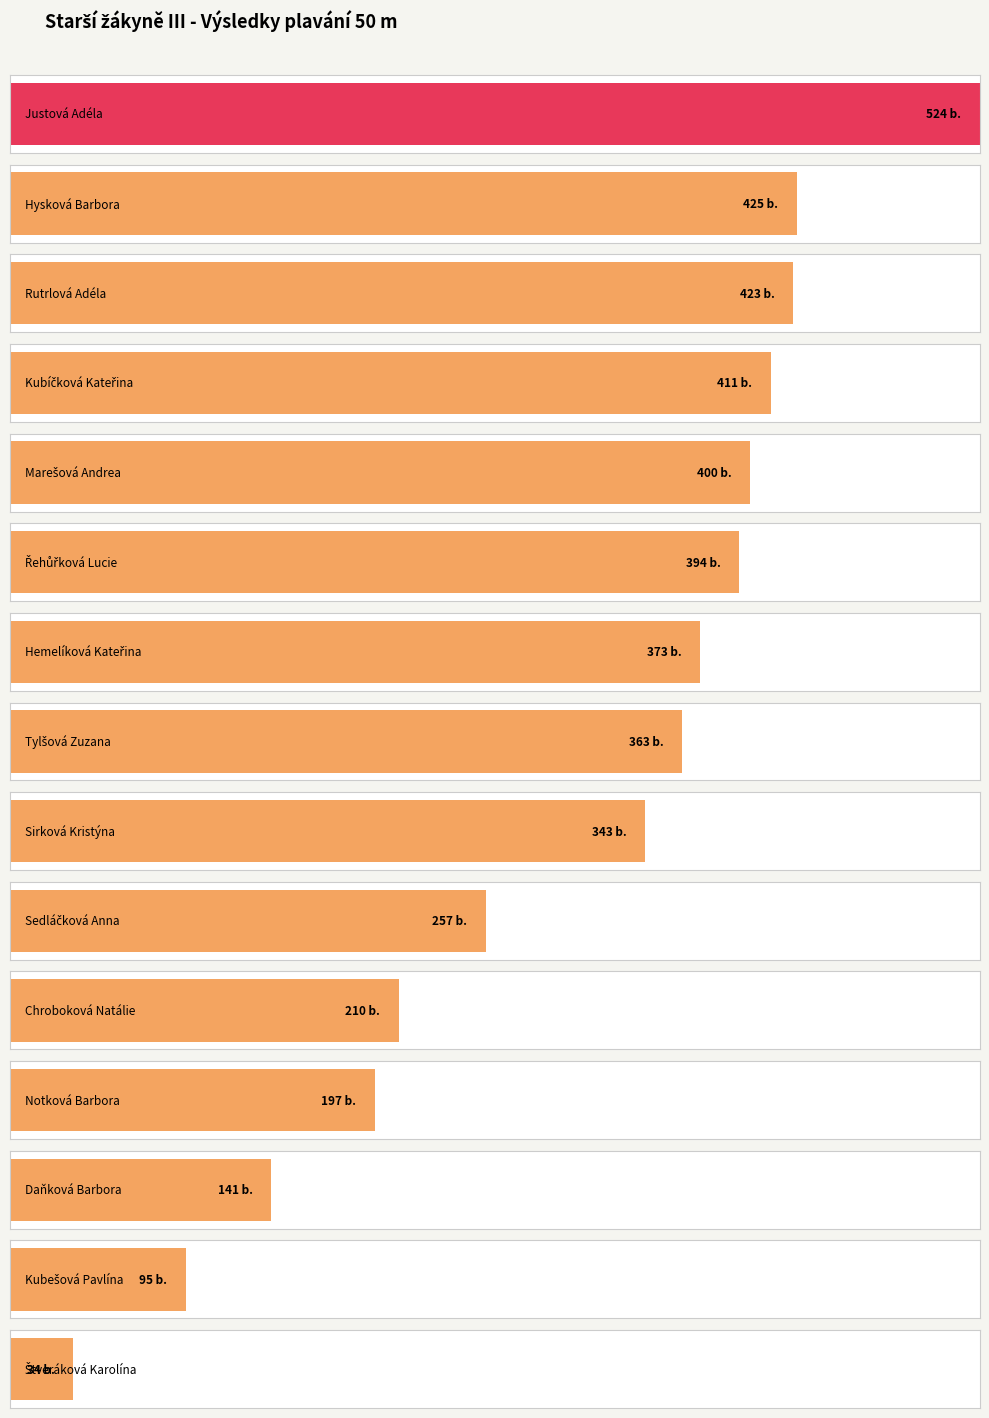

What position from the left is Štveráková Karolína?

15